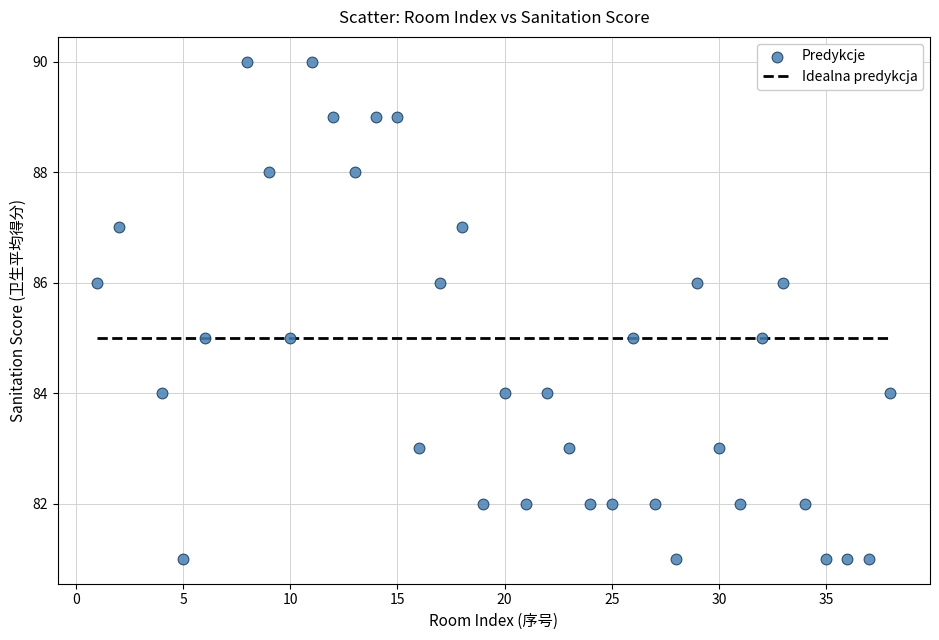

What is the range of Y values (max minus min)?

9